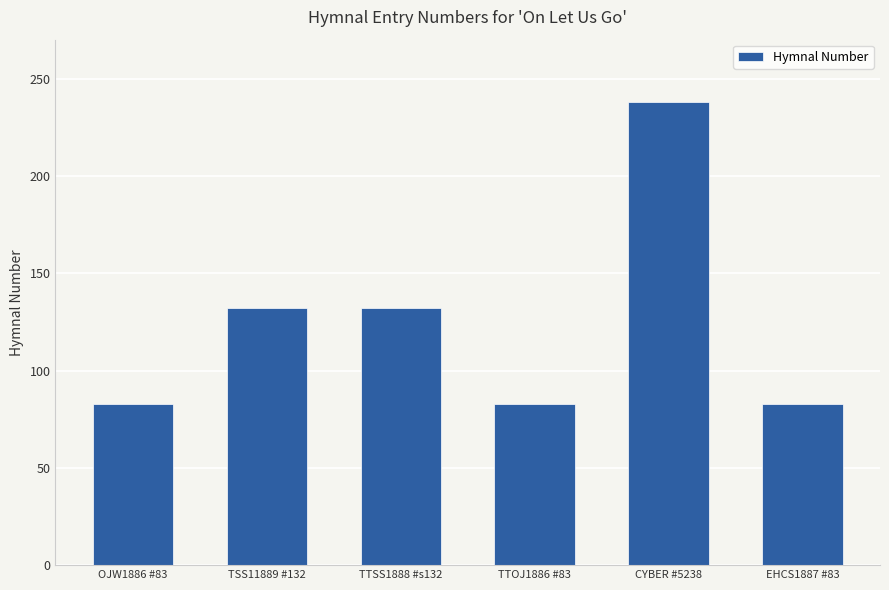

What is the difference between the maximum and minimum values?

155